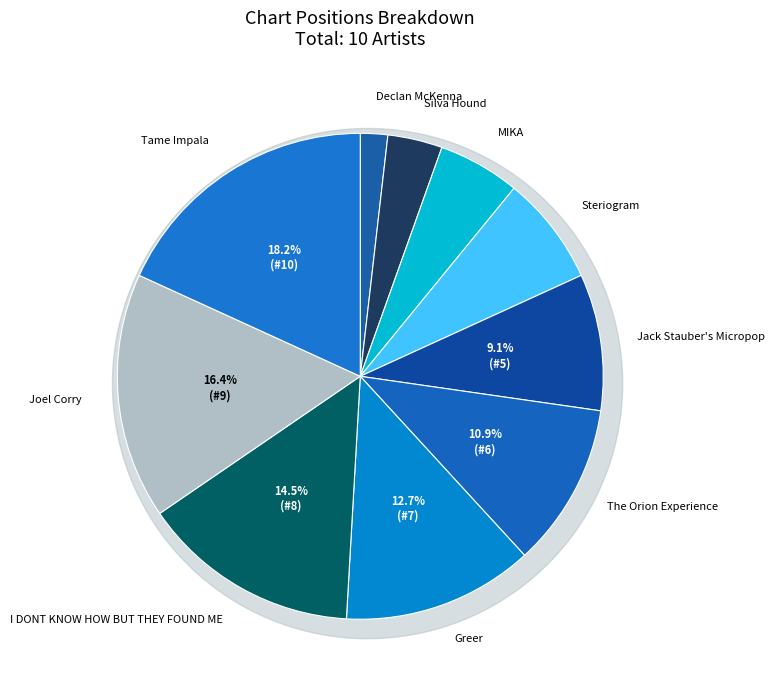

Between Steriogram and Greer, which is larger?

Greer